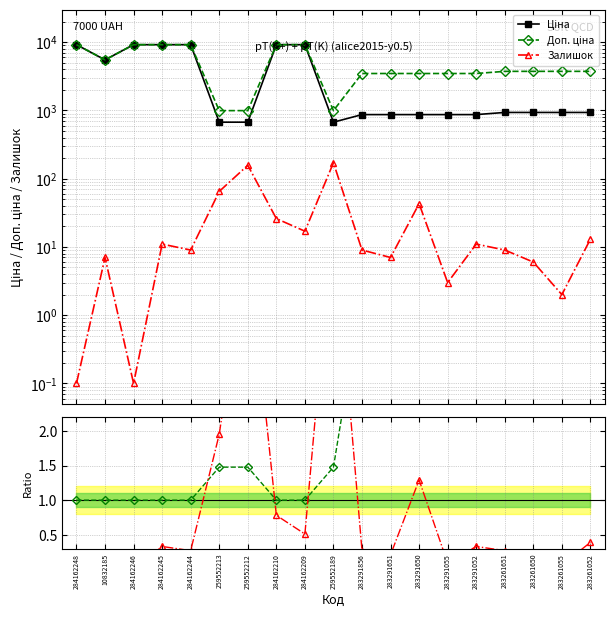

How many data points in Залишок are above 9?

9